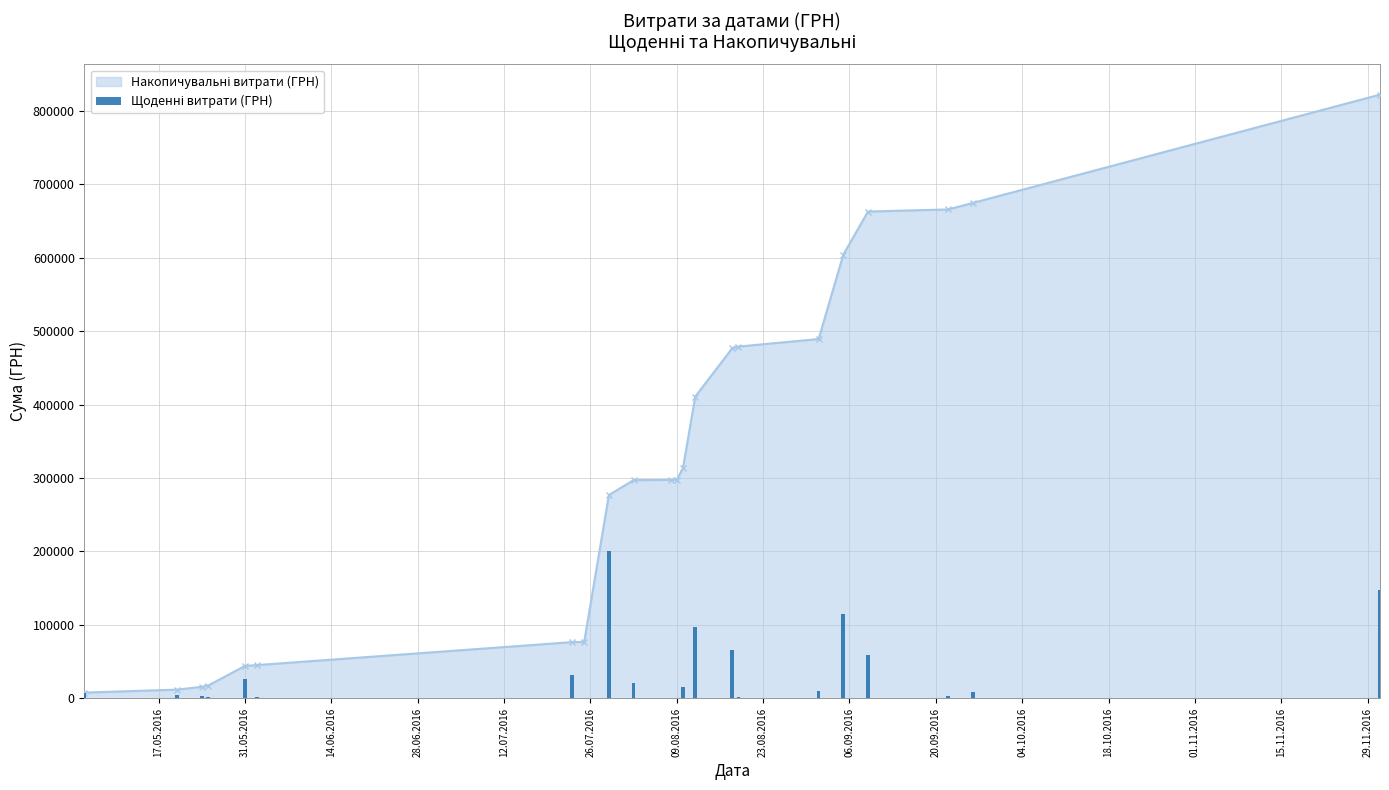

What is the label of the 7th bar from the left?

09.08.2016